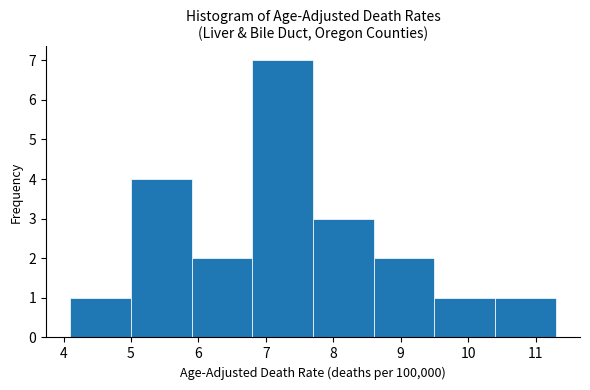

Reading left to right, list every bar in this chart as the range it spans on the x-axis followed by its height. The values are not printed on the chart, so give them approximately, as read against the axis.

4.1 to 5.0: 1
5.0 to 5.9: 4
5.9 to 6.8: 2
6.8 to 7.7: 7
7.7 to 8.6: 3
8.6 to 9.5: 2
9.5 to 10.4: 1
10.4 to 11.3: 1